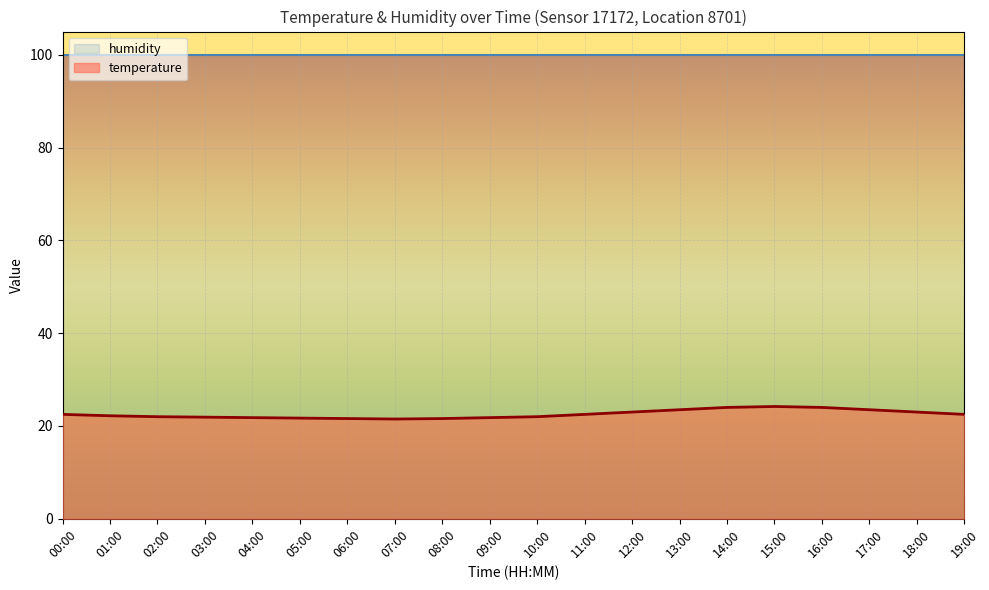

What is the change in value from 16:00 to 18:00?

-1.0